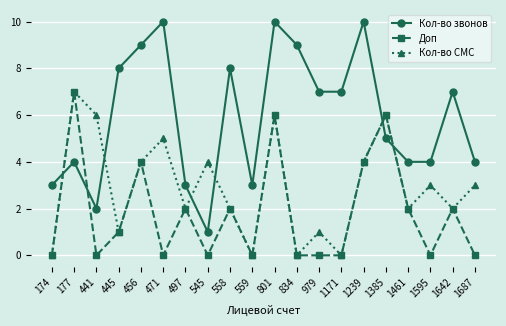

At which category does Кол-во СМС reach its first local valley?

445